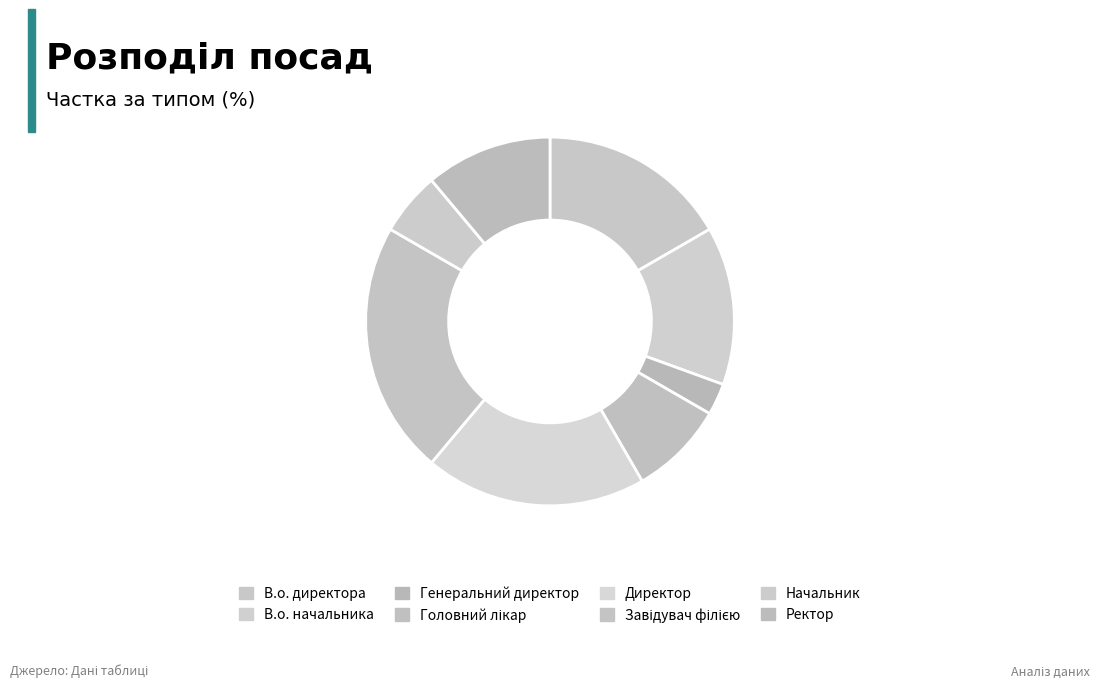

What is the change in value from В.о. начальника to Ректор?

-1